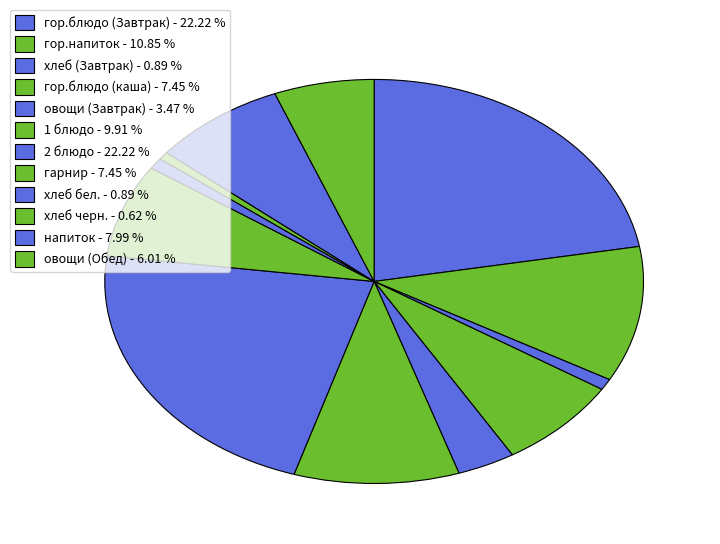

Count the number of slices in the pie.

12